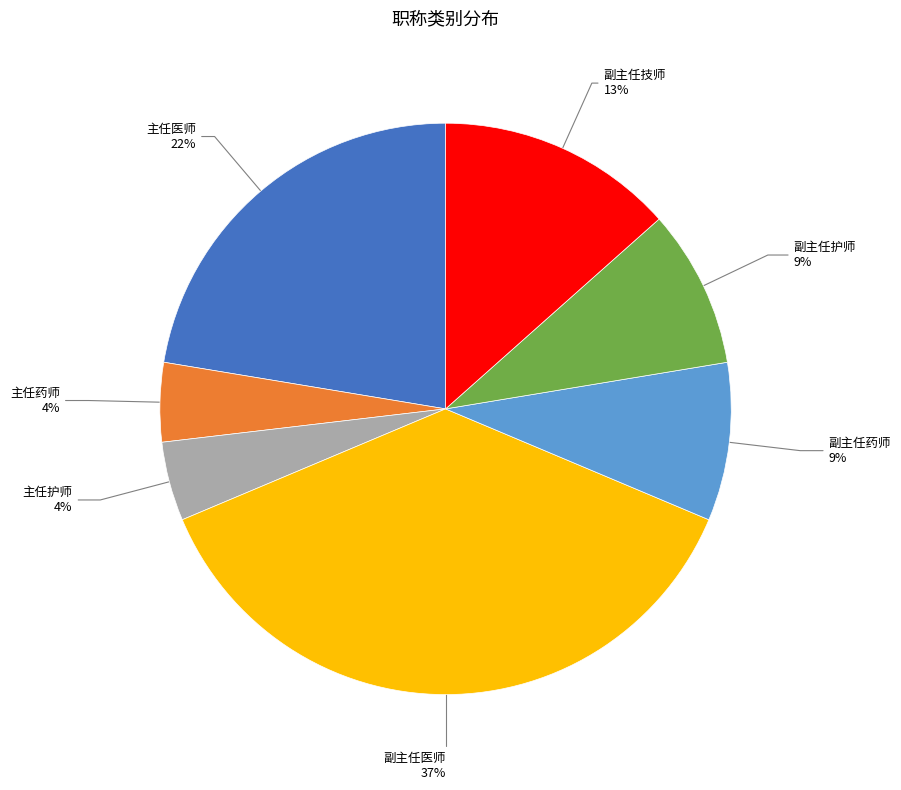

How many segments does this pie chart have?

7